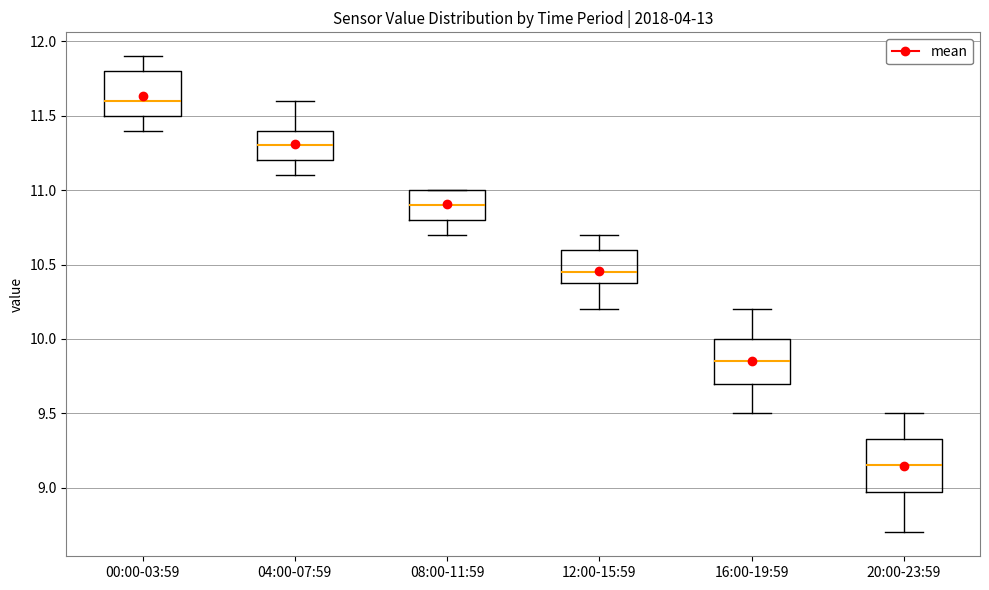

Which box has the lowest median line?

20:00-23:59